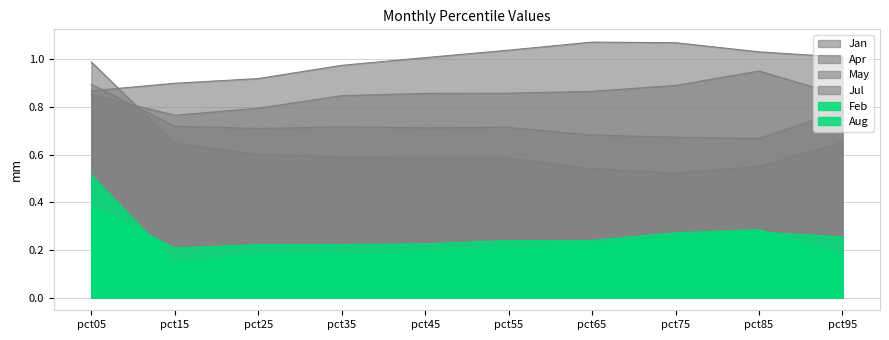

List the series in order of their peak value, highest first.

May, Jan, Apr, Jul, Feb, Aug